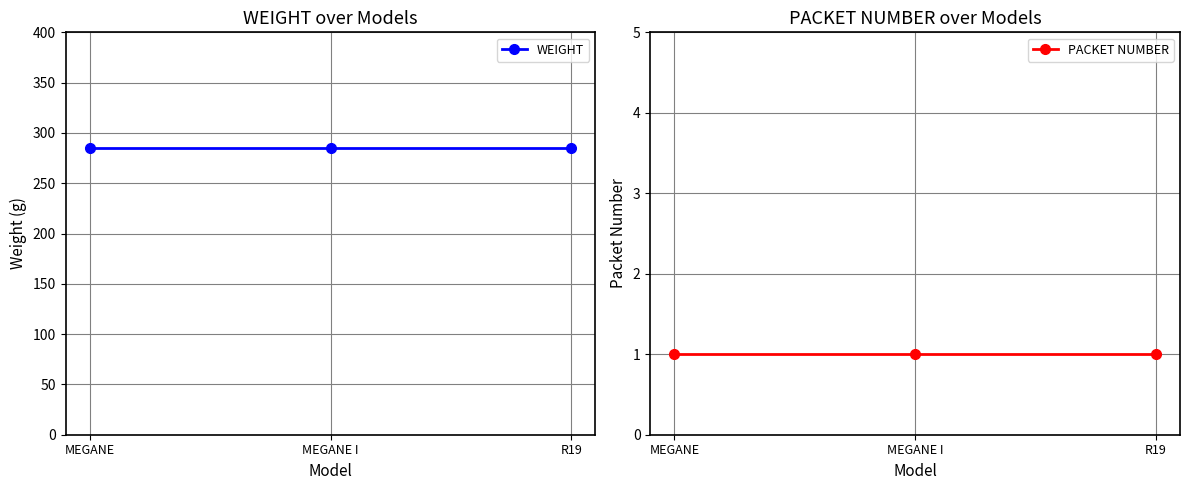

Which series has the widest spread of values?

WEIGHT